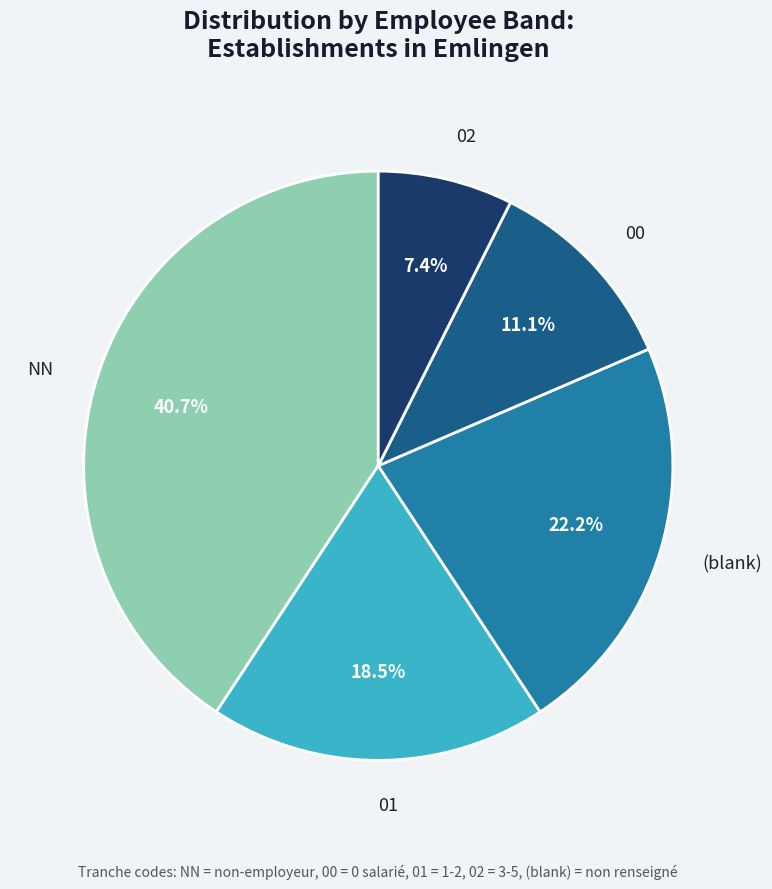

What is the ratio of the value at 02 to the value at 01?

0.4